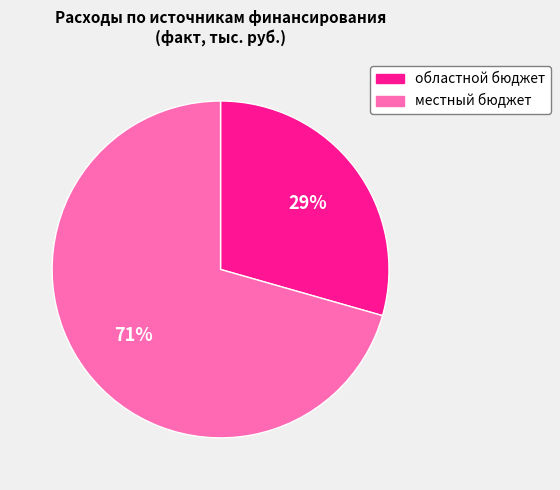

What is the smallest slice in the pie chart?

областной бюджет